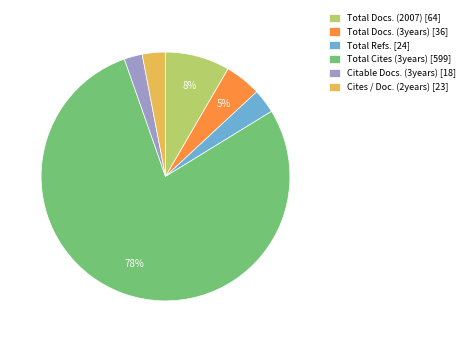

Is it true that Total Cites (3years) [599] is 78% of the pie?

True